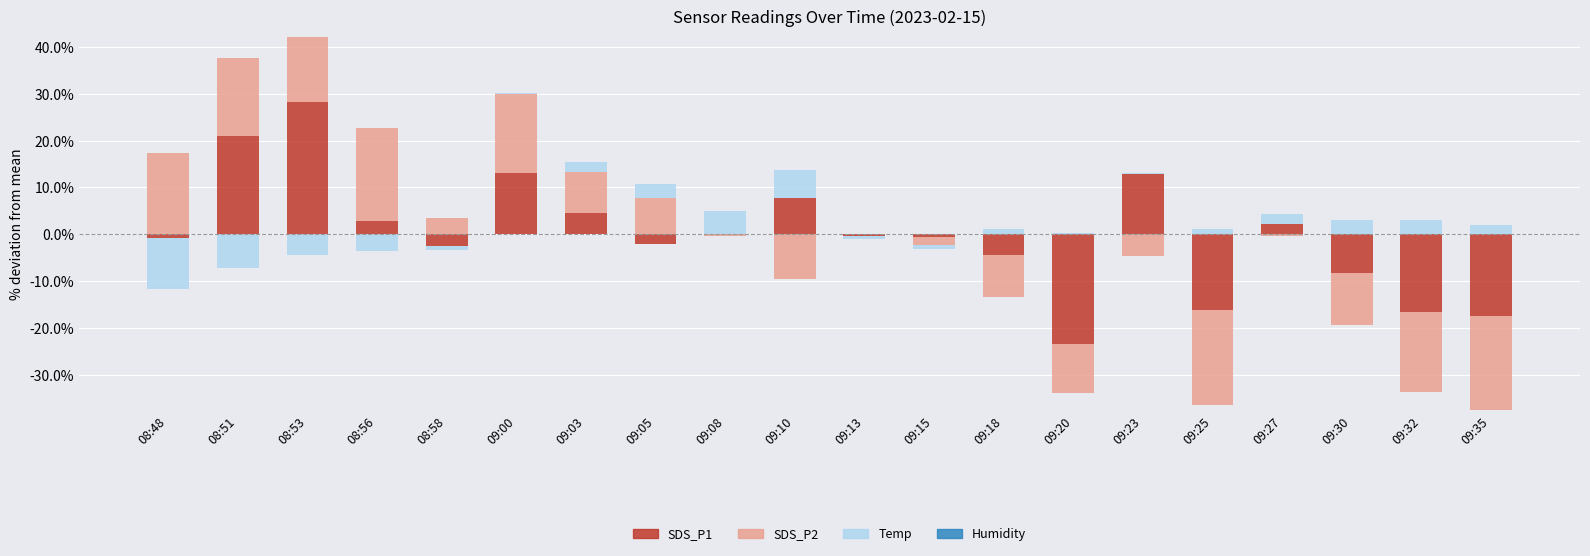

True or false: Temp has a value of 0.0 at 09:13.

True